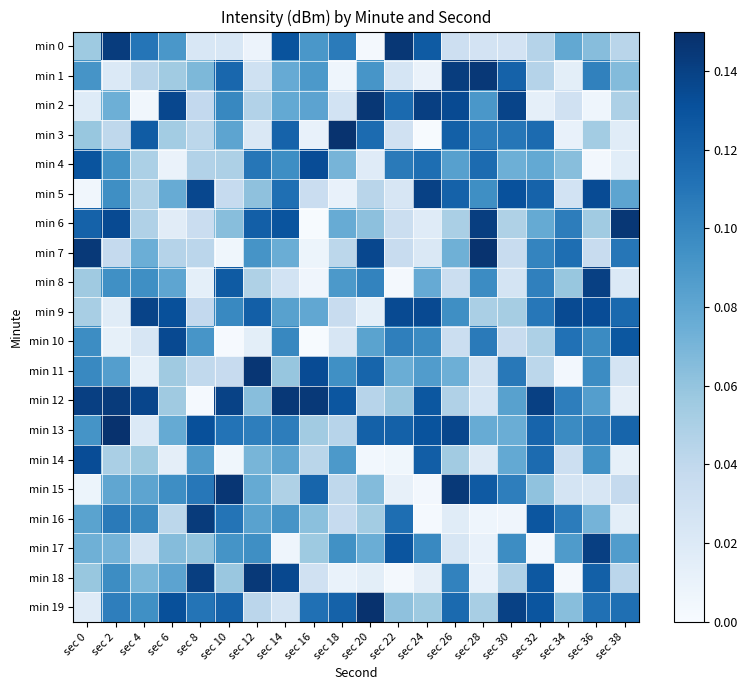

How many series are shown in this chart?

20